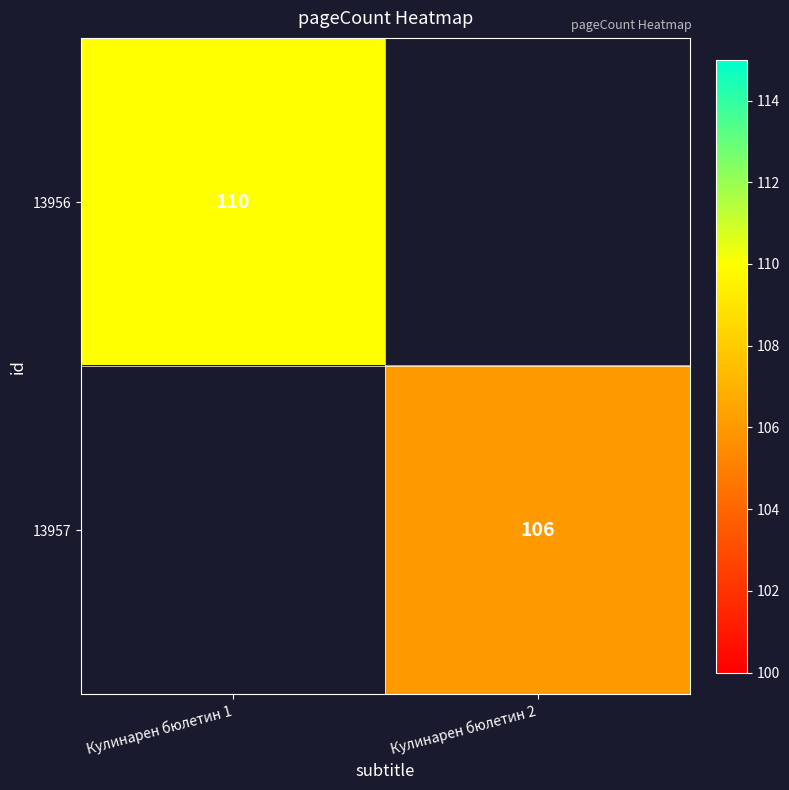

The 13957 series shows 152 at Кулинарен бюлетин 2. True or false?

False